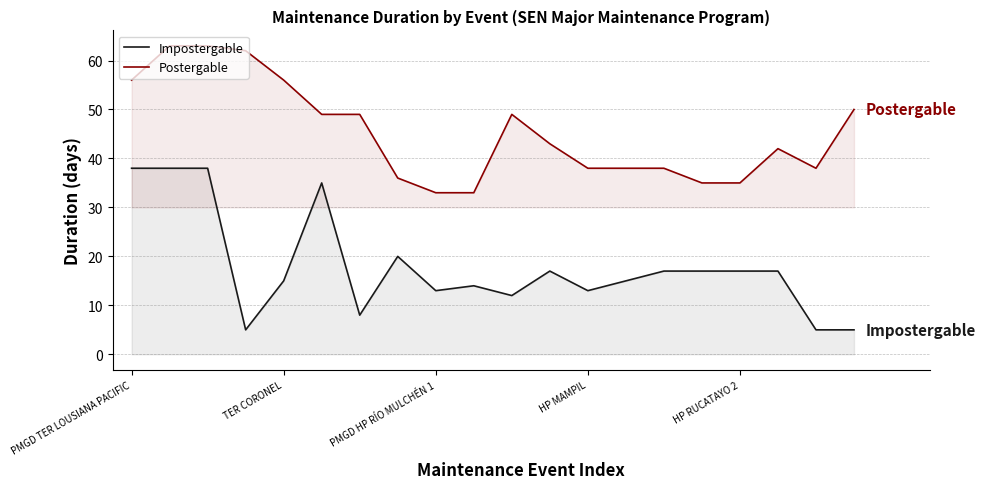

What are all the series names shown in the legend?

Impostergable, Postergable